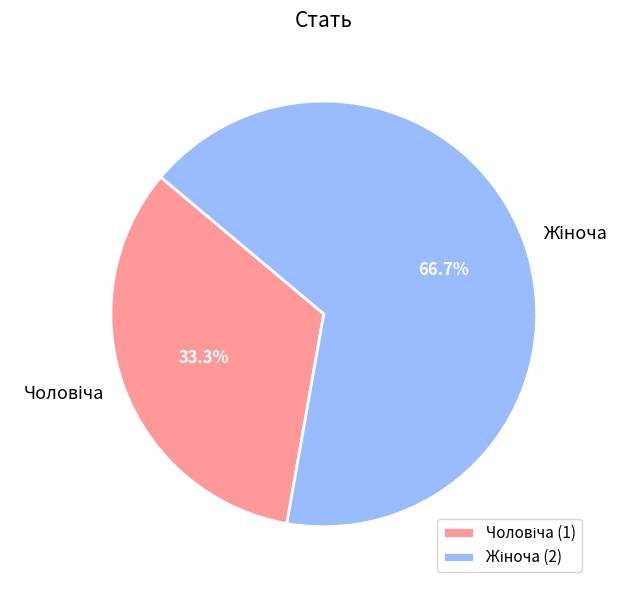

Is there any slice that represents more than half of the pie?

Yes